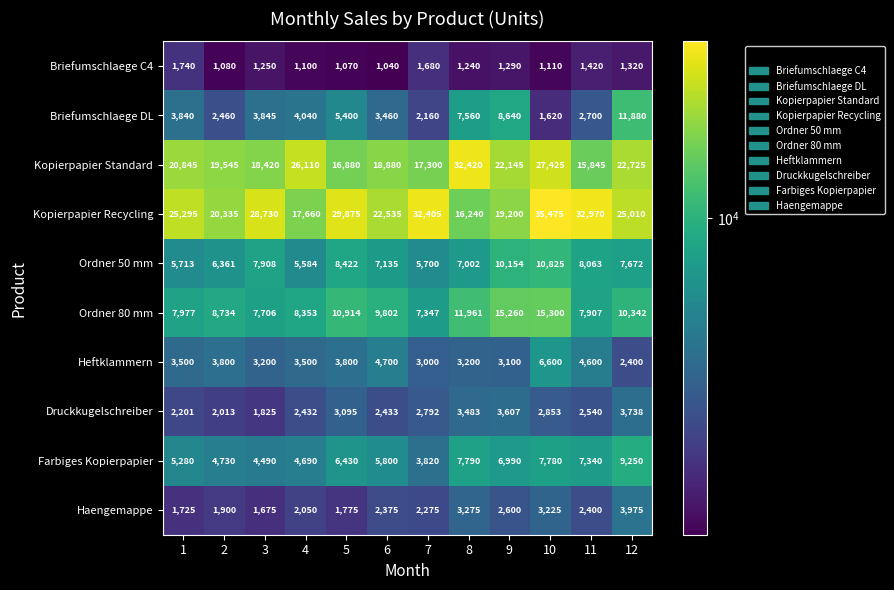

What is the difference between the highest and lowest values at 8?

31180